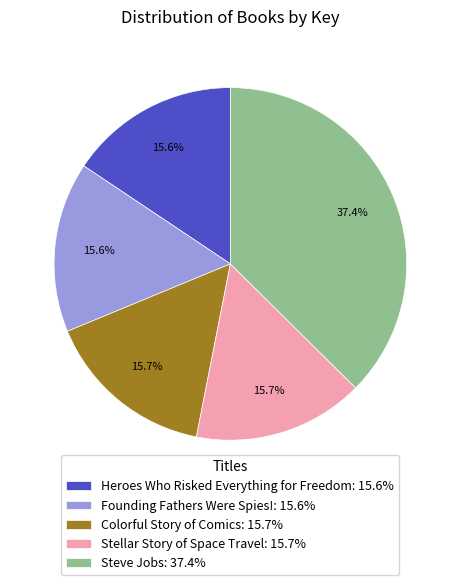

Is the sum of Steve Jobs: 37.4% and Heroes Who Risked Everything for Freedom: 15.6% greater than half?

Yes